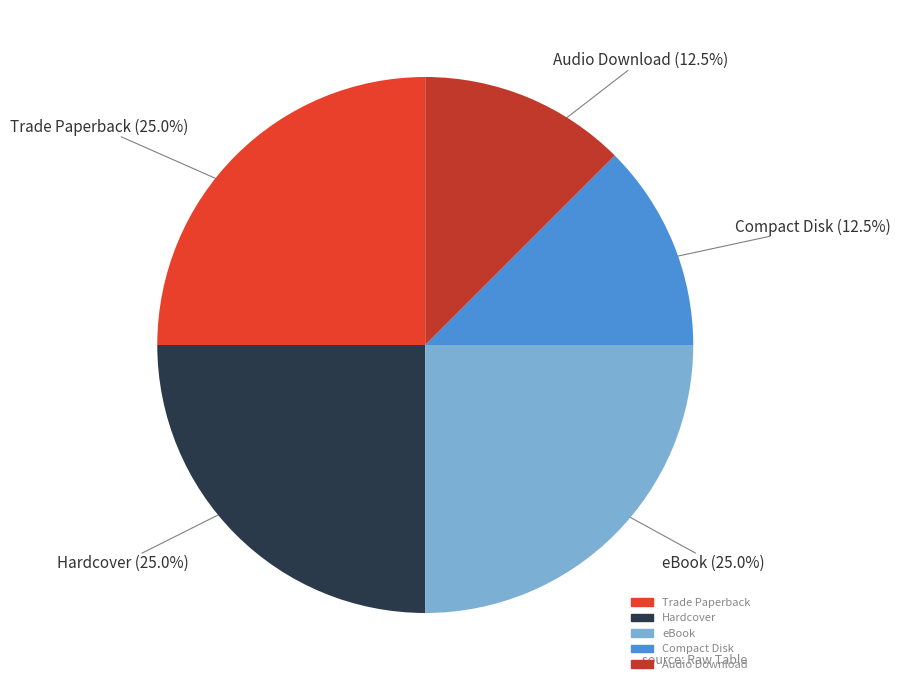

Approximately how many times larger is the value at Trade Paperback compared to Audio Download?

2.0